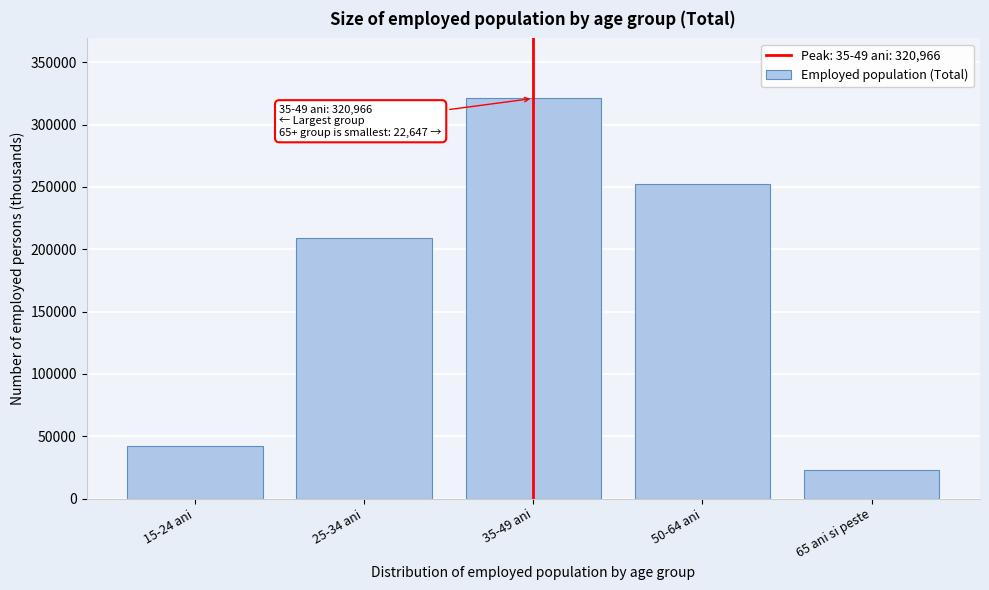

Reading left to right, list all the values displayed in this chart.

42468	209374	320966	251943	22647